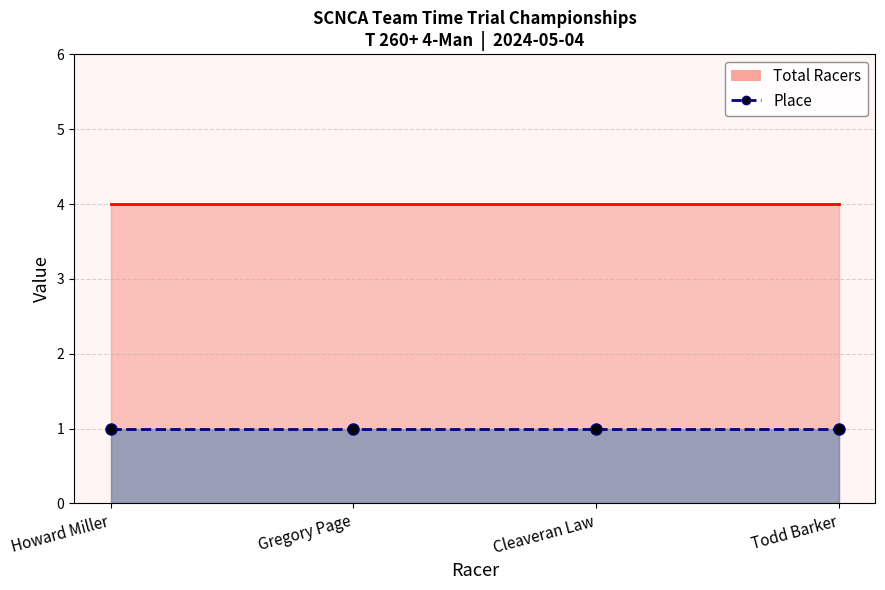

What is the total value across all series at Gregory Page?

5